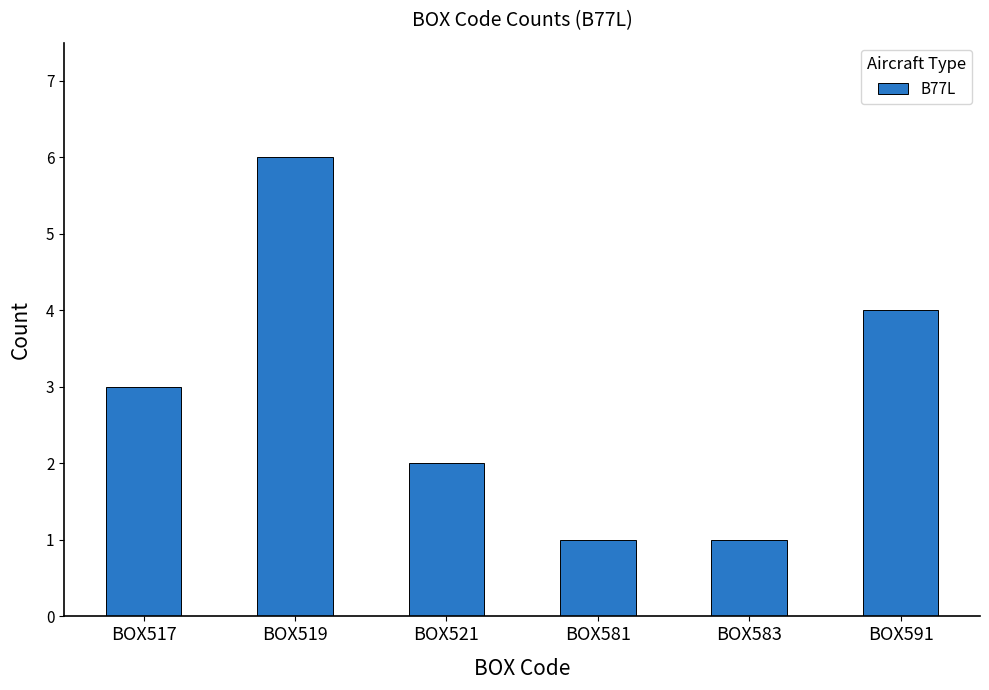

What is the greatest value displayed?

6